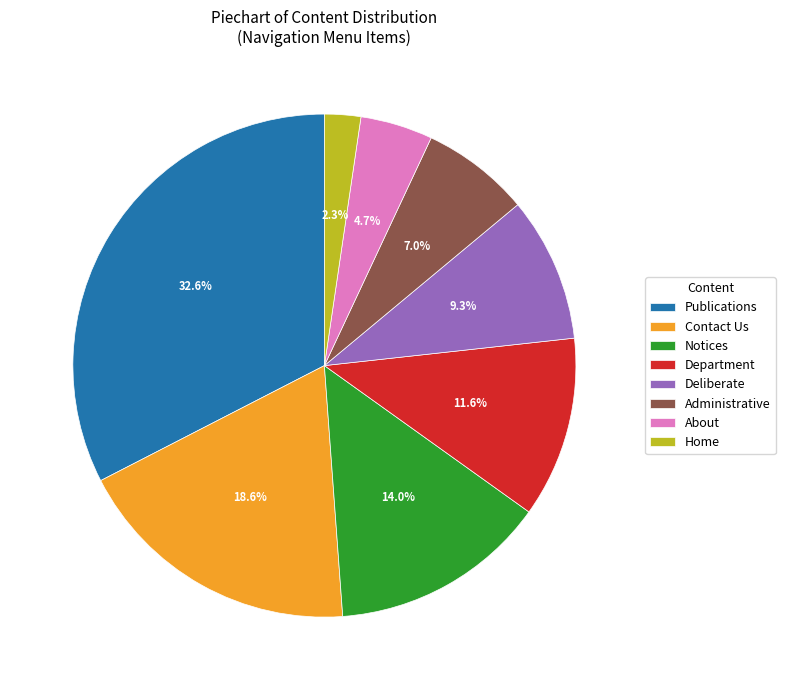

Does any single category account for the majority?

No